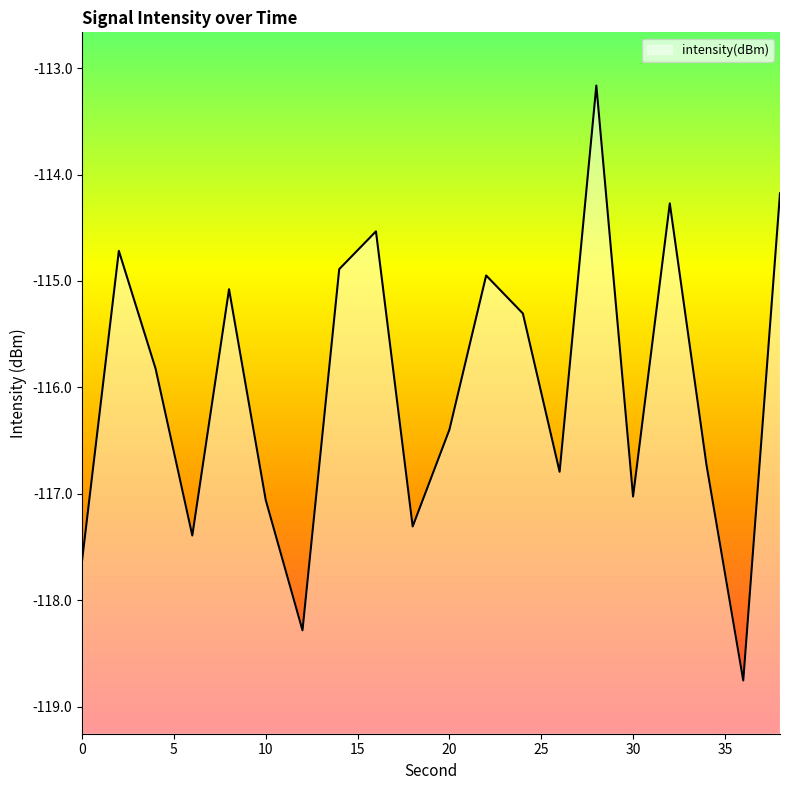

What is the value of the 20th point from the left?

-114.2